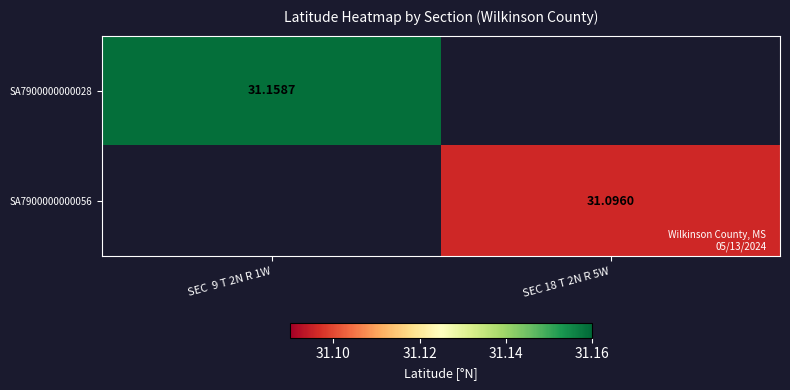

Is the value of SA7900000000056 at SEC 18 T 2N R 5W greater than the value of SA7900000000028 at SEC  9 T 2N R 1W?

No